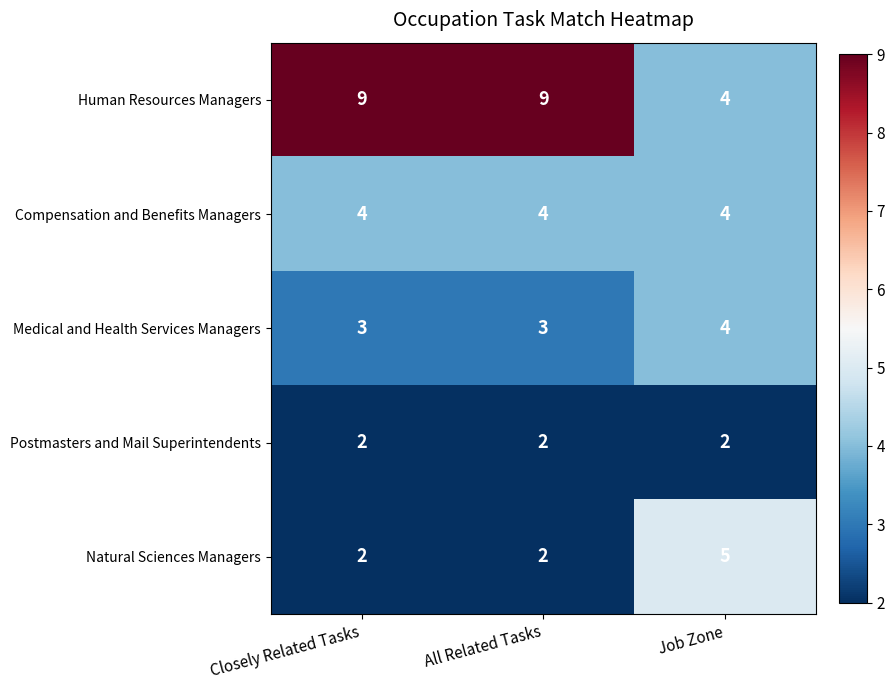

What is the average value of the Human Resources Managers series?

7